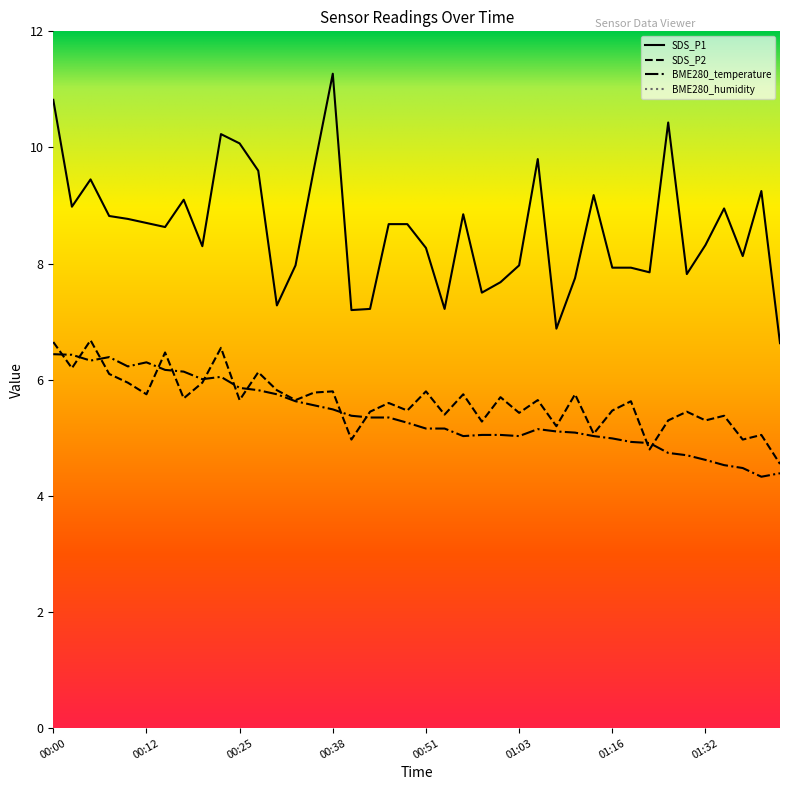

What is the lowest value of the BME280_temperature series?

4.3